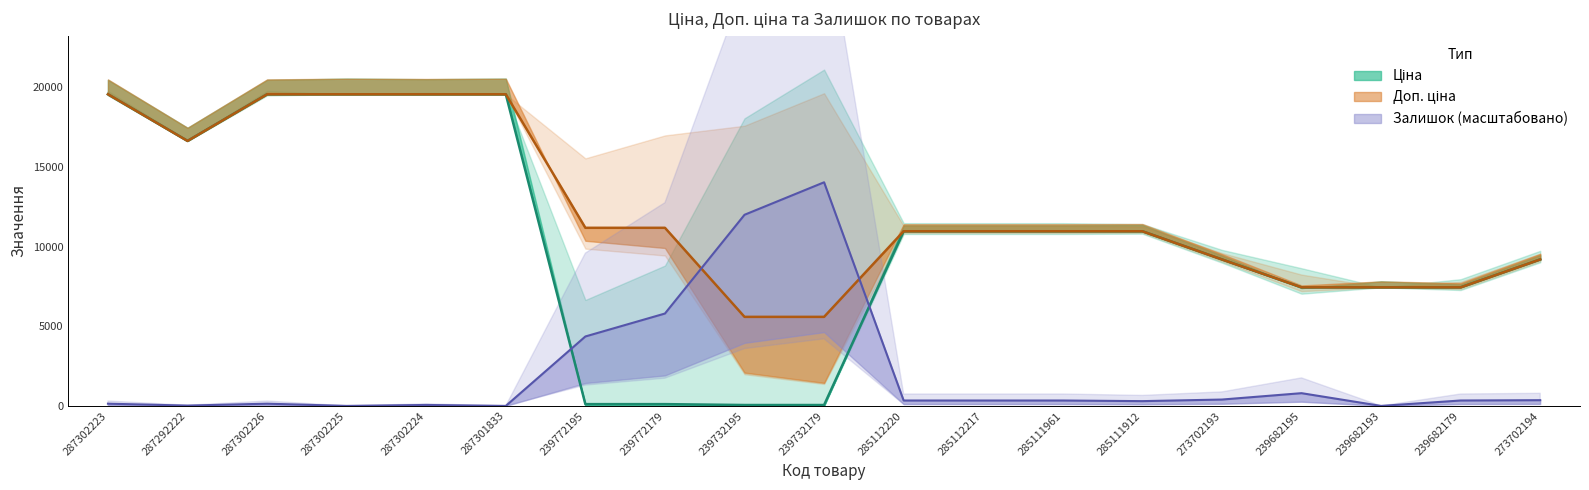

How many lines are shown in the chart?

3